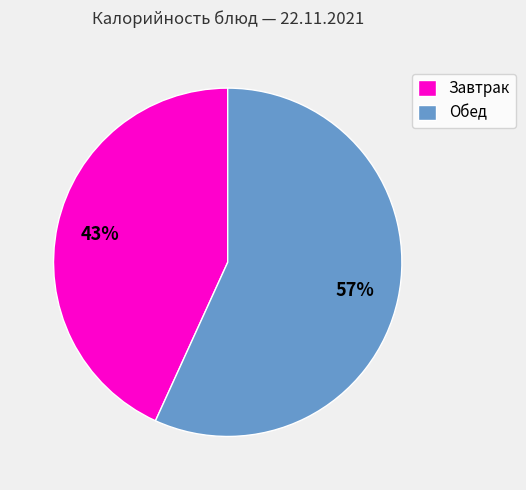

To the nearest percent, what is the difference between the largest and smallest slice percentages?

14%